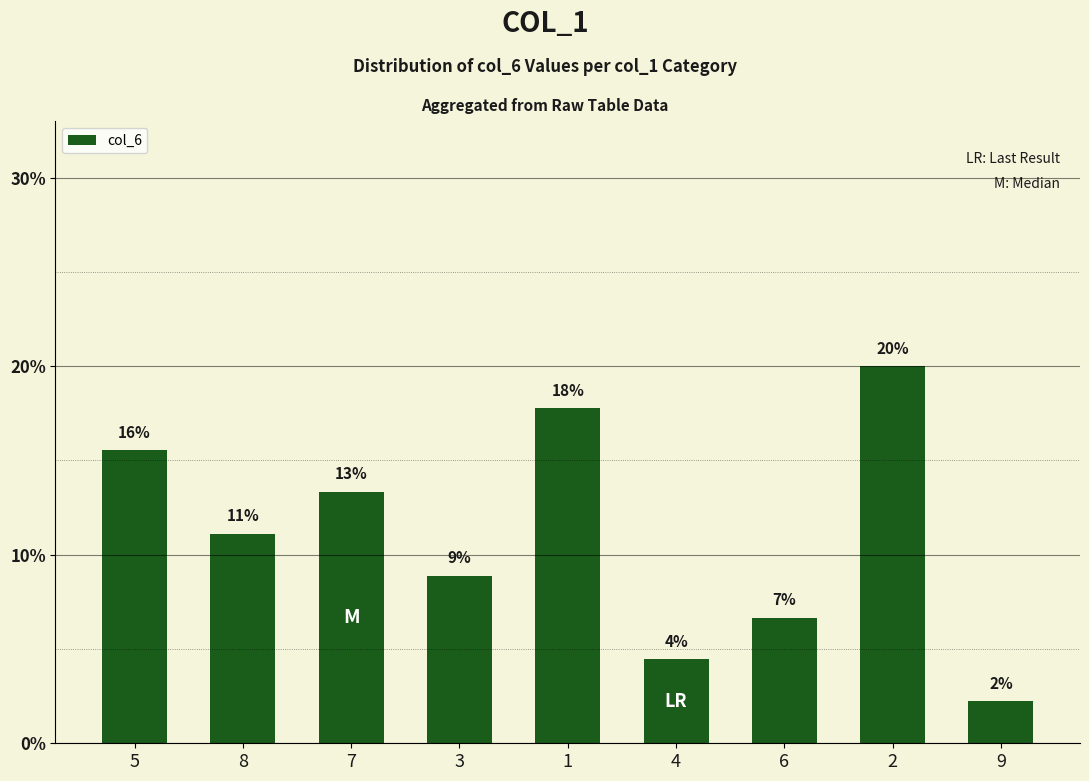

The chart shows a value of 15.6 at 5. True or false?

True